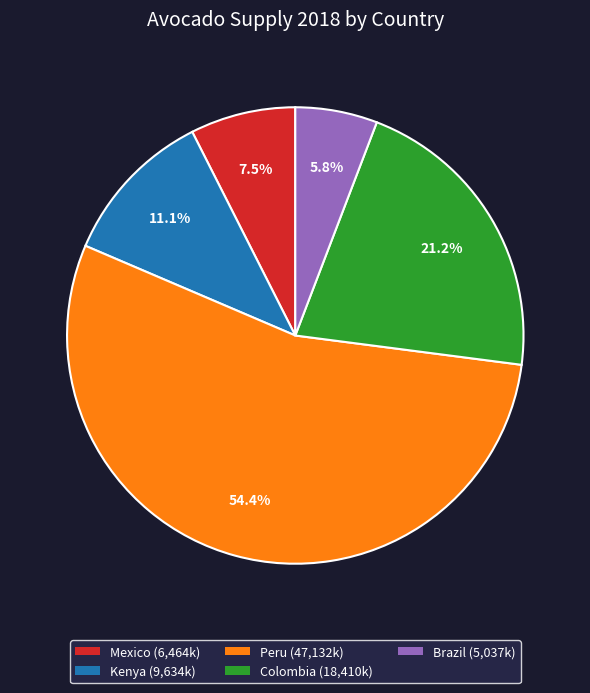

How many slices are in this pie chart?

5